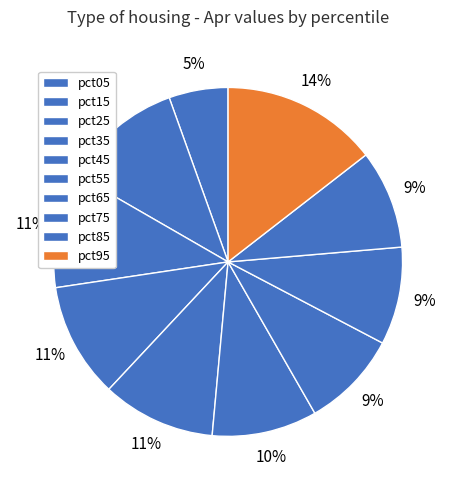

Count the number of slices in the pie.

10